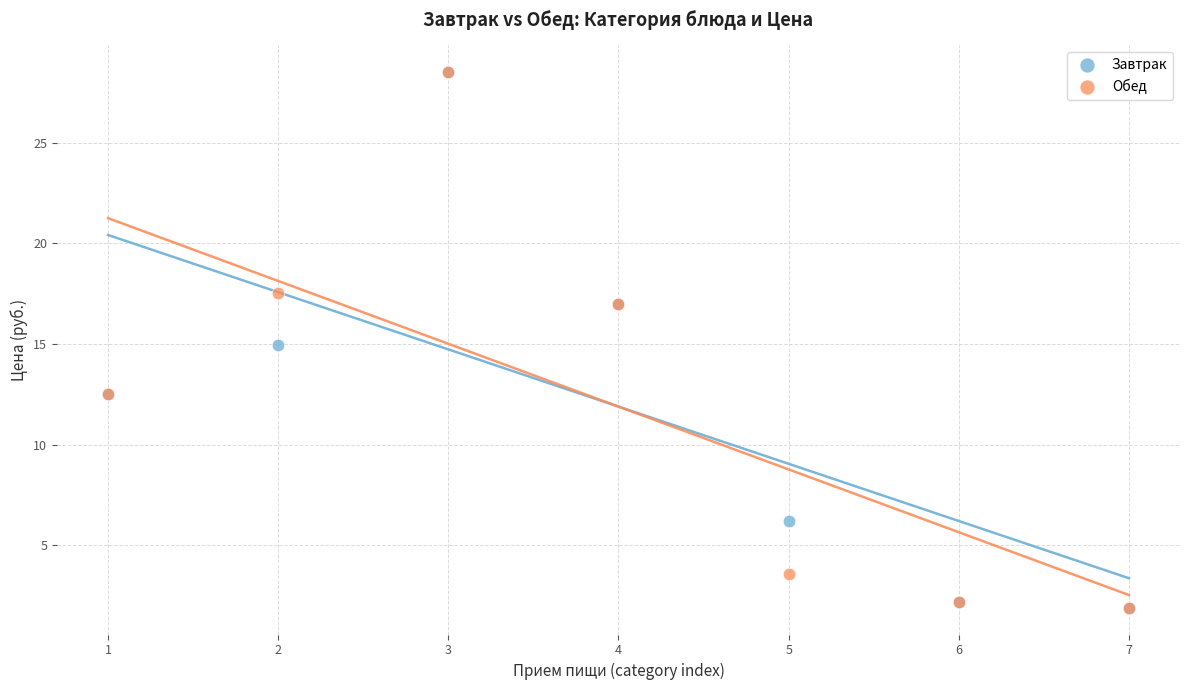

What are all the series names shown in the legend?

Завтрак, Обед